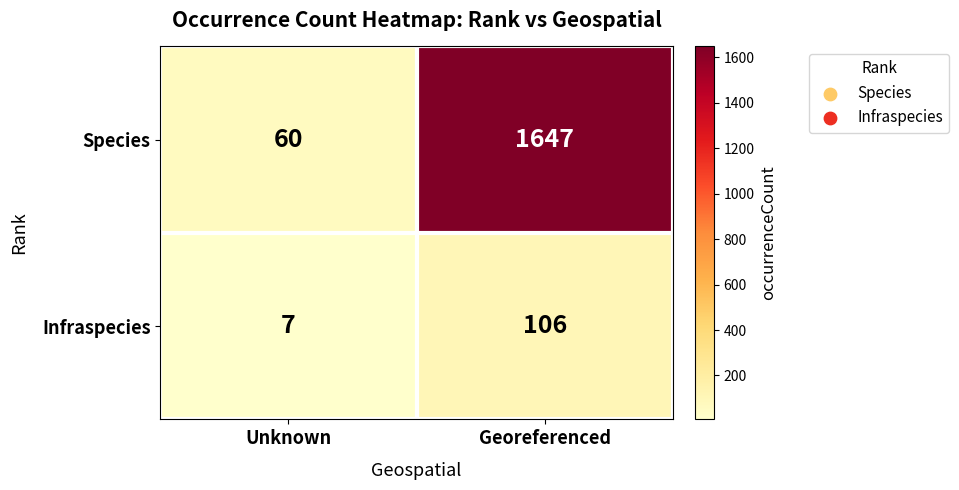

How many series are shown in this chart?

2